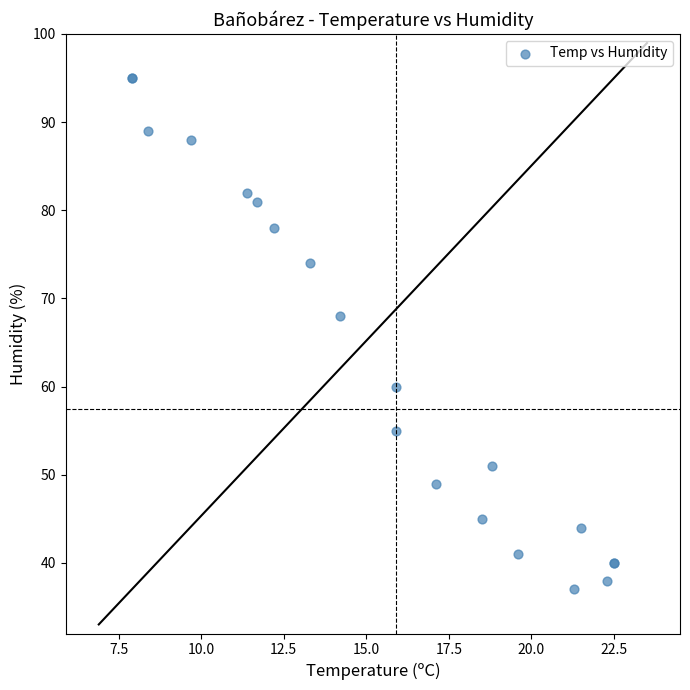

What Y value in the scatter plot is closest to 66?

68